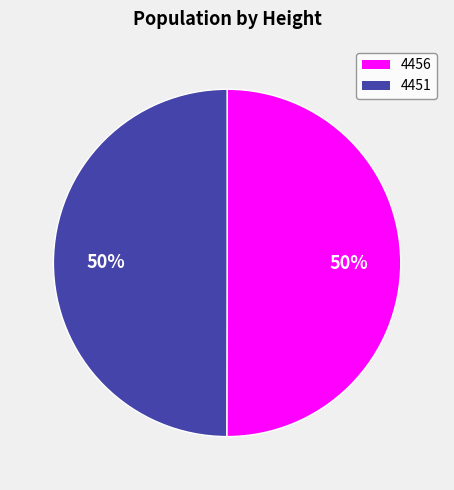

To the nearest percent, what is the combined percentage of 4456 and 4451?

100%